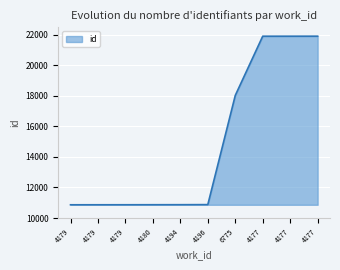

What is the difference between the maximum and minimum values?

11047